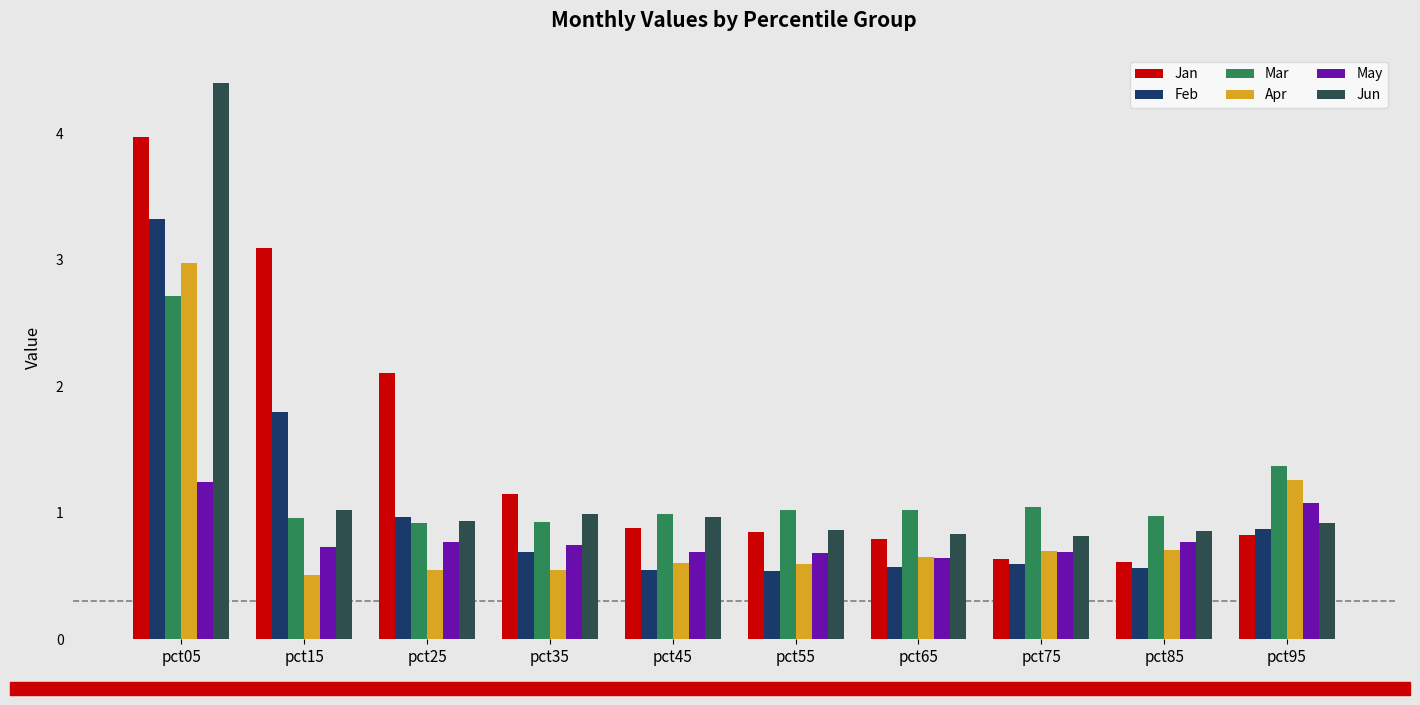

Is the value of Jan at pct15 greater than the value of May at pct25?

Yes